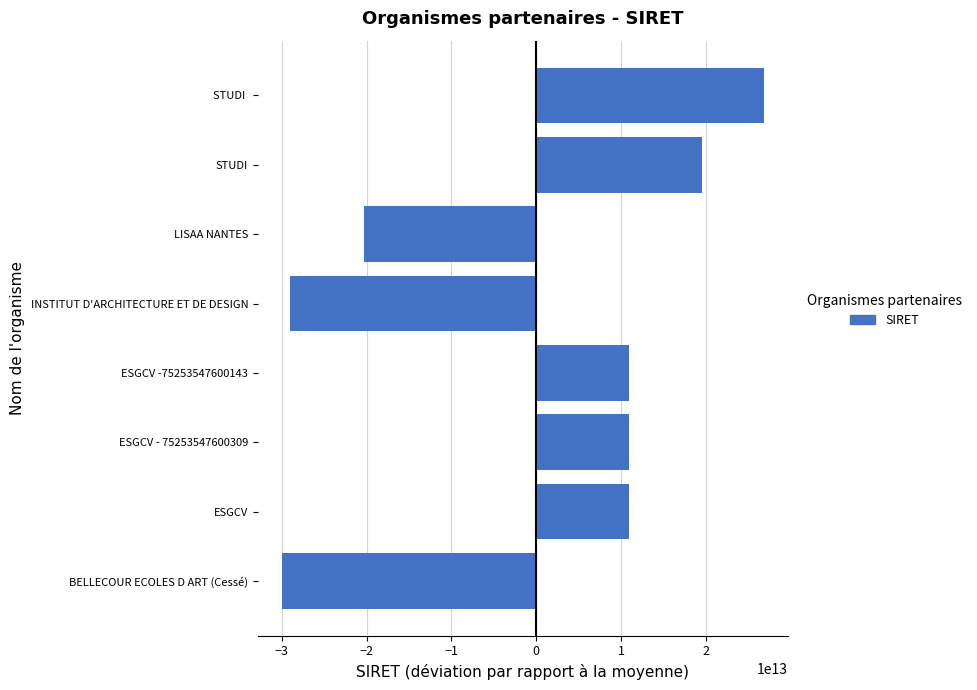

Between ESGCV -75253547600143 and INSTITUT D'ARCHITECTURE ET DE DESIGN, which is larger?

ESGCV -75253547600143